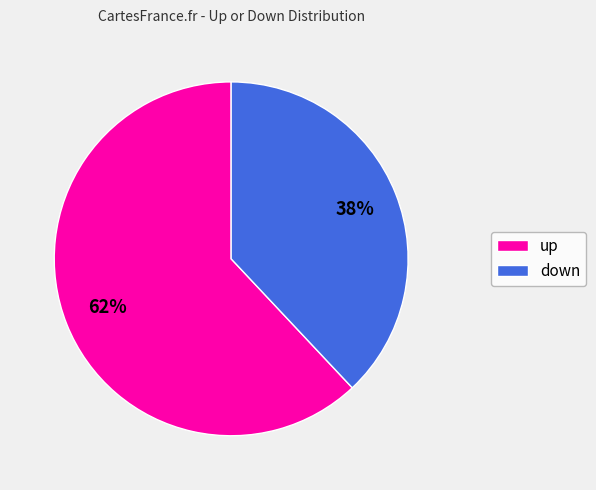

Which category accounts for the majority?

up